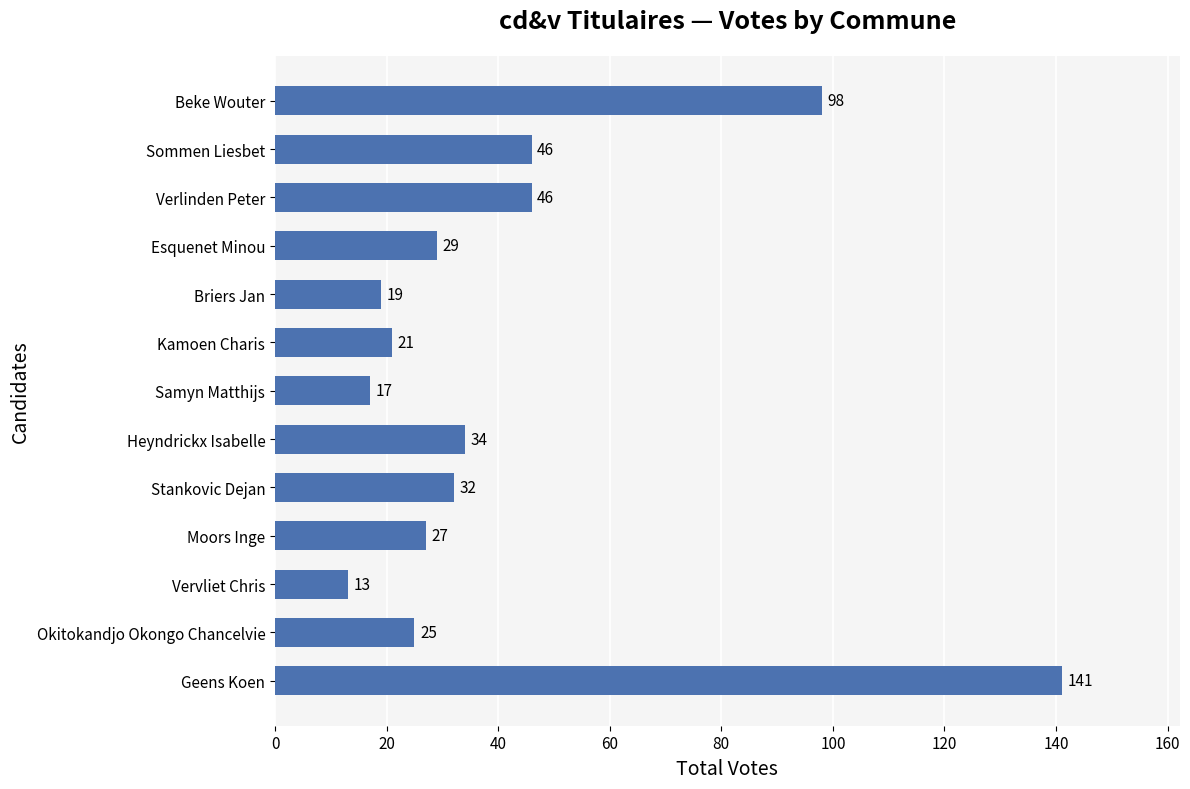

What is the change in value from Kamoen Charis to Okitokandjo Okongo Chancelvie?

+4